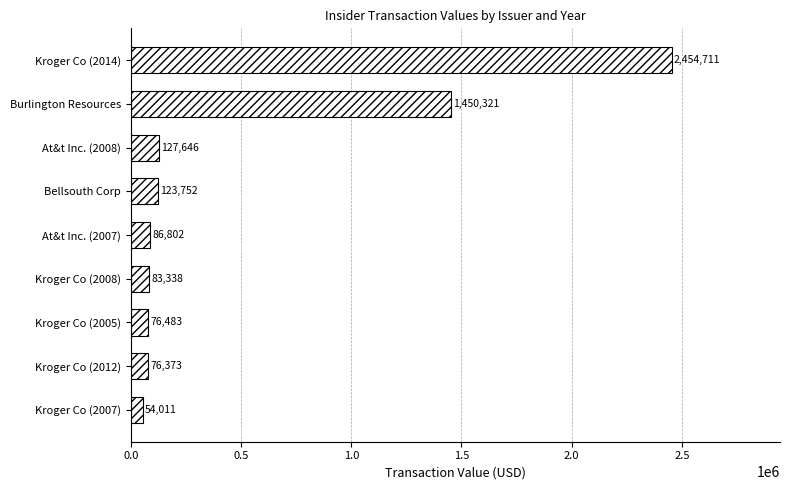

Reading top to bottom, extract all data points from this chart.

2454711	1450321	127646	123752	86802	83338	76483	76373	54011